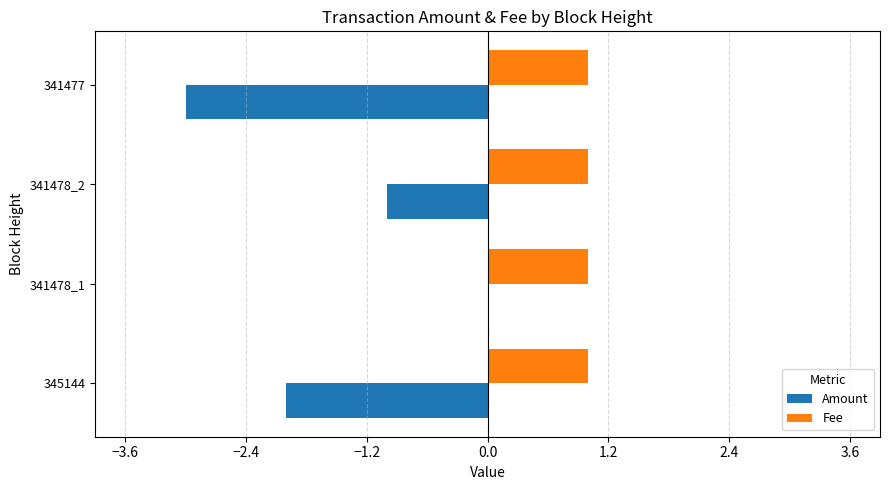

How many categories are shown in the chart?

4